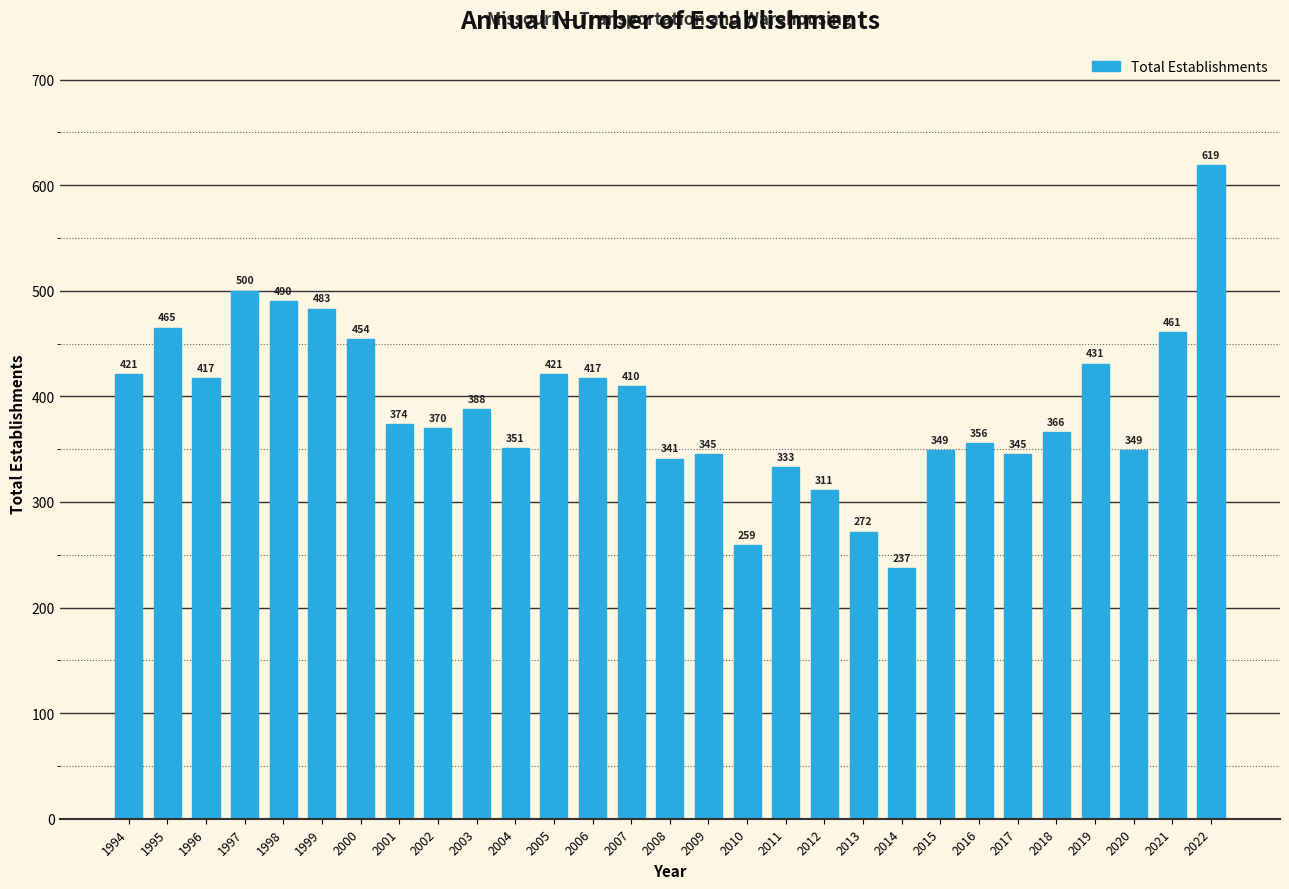

Are the bars horizontal?

No